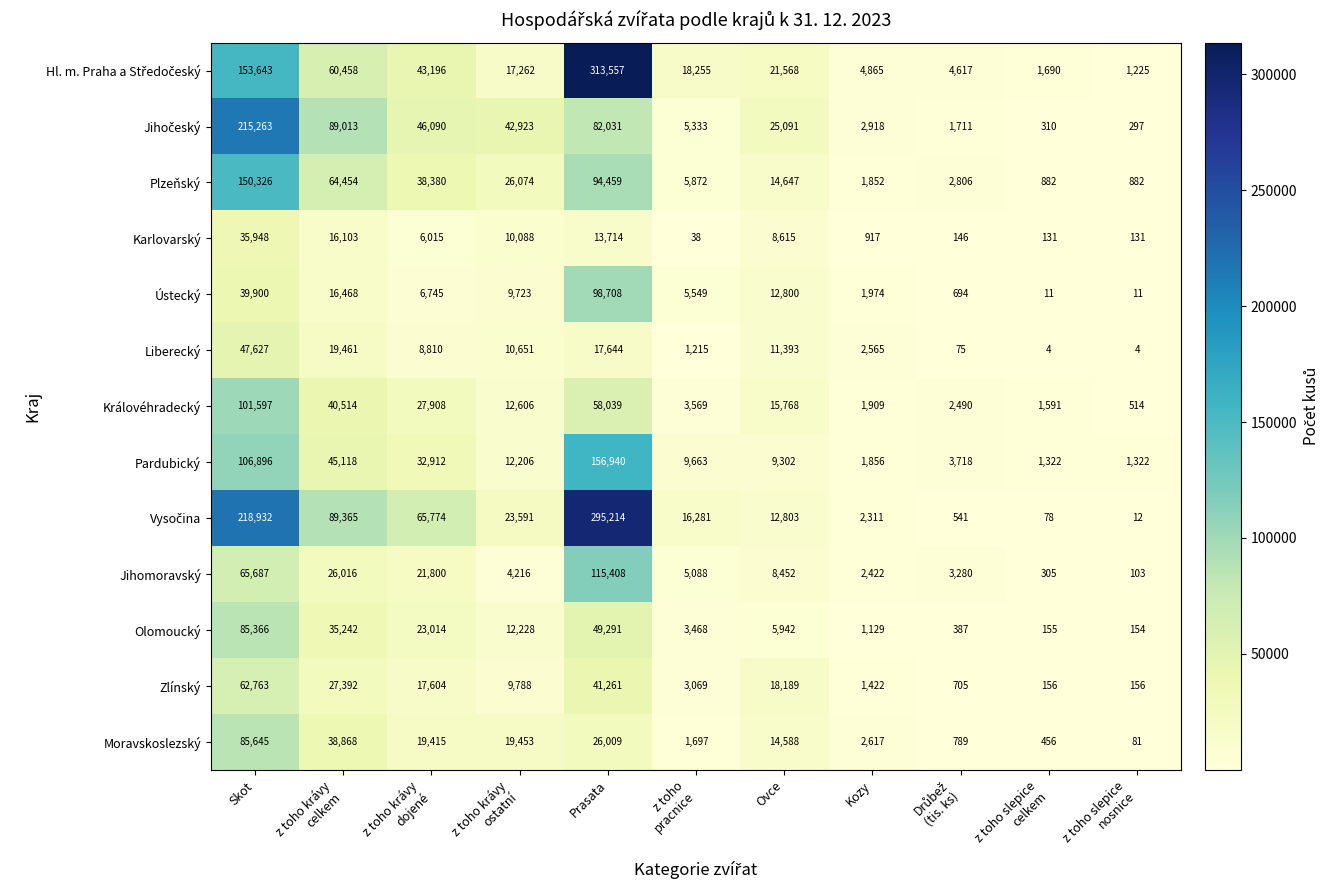

Where does the Karlovarský series first go above 6015?

Skot